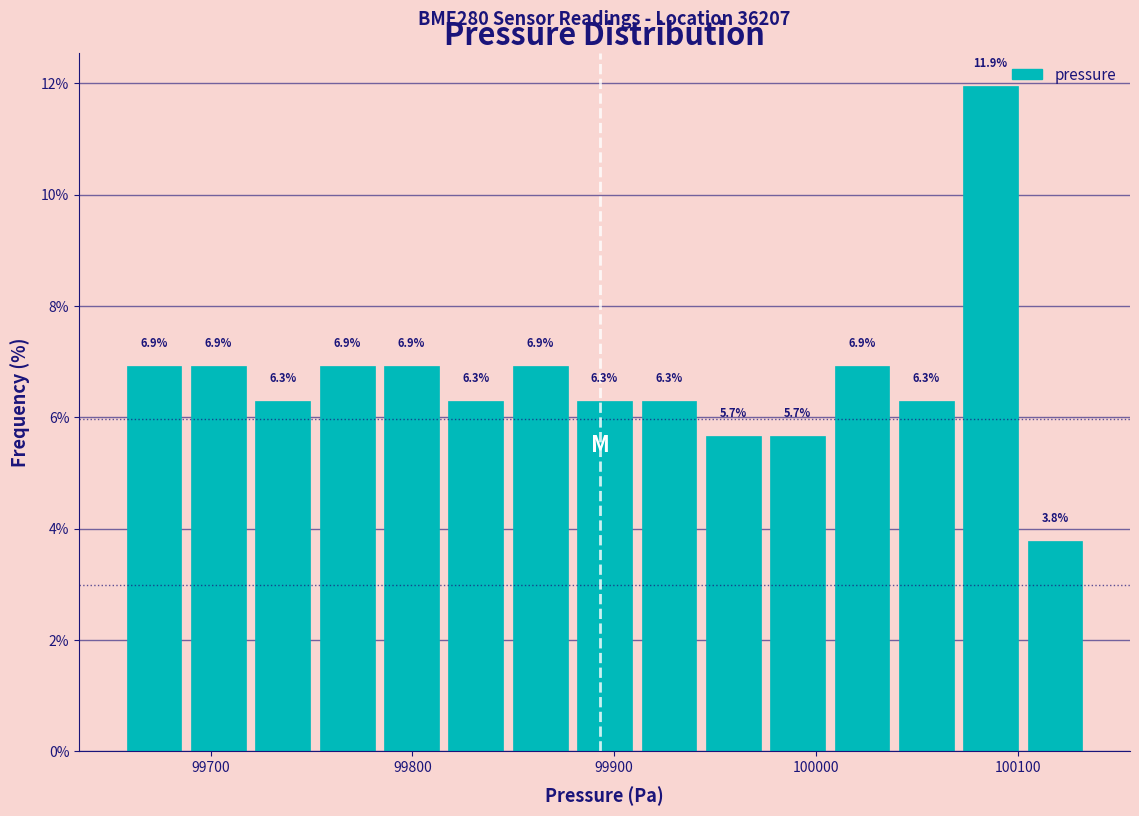

Around what value on the x-axis is the tallest bar? Give the approximate position of its centre, as read against the axis.

100090